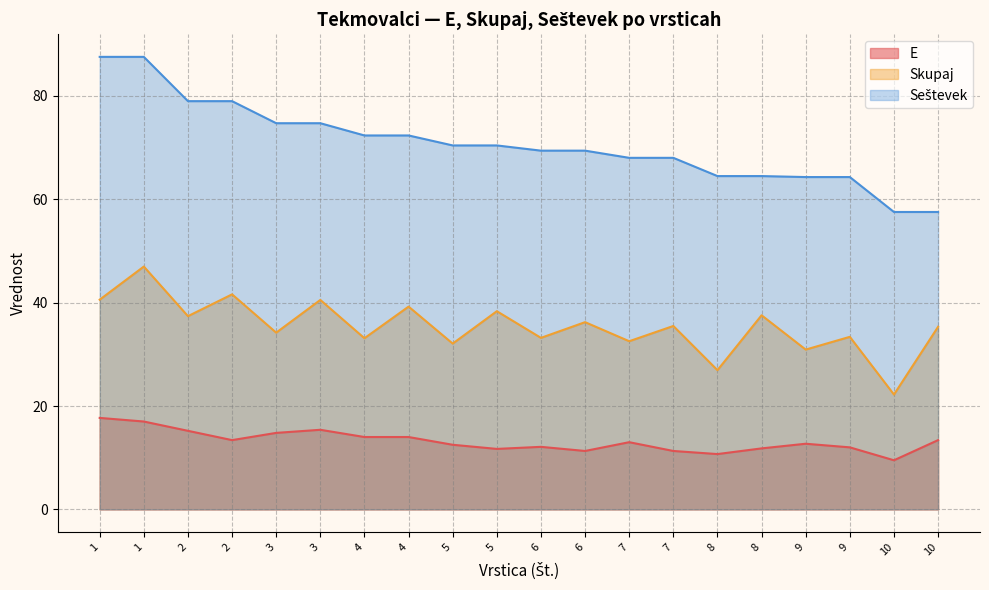

At which category is the sum across all series the highest?

1